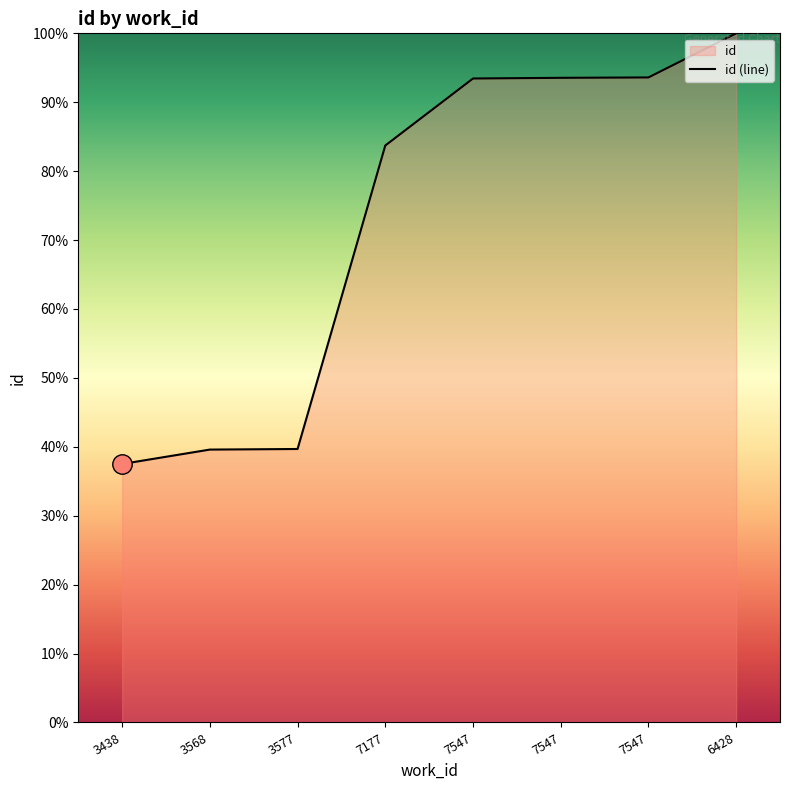

The value at 6428 is 100.0. True or false?

True